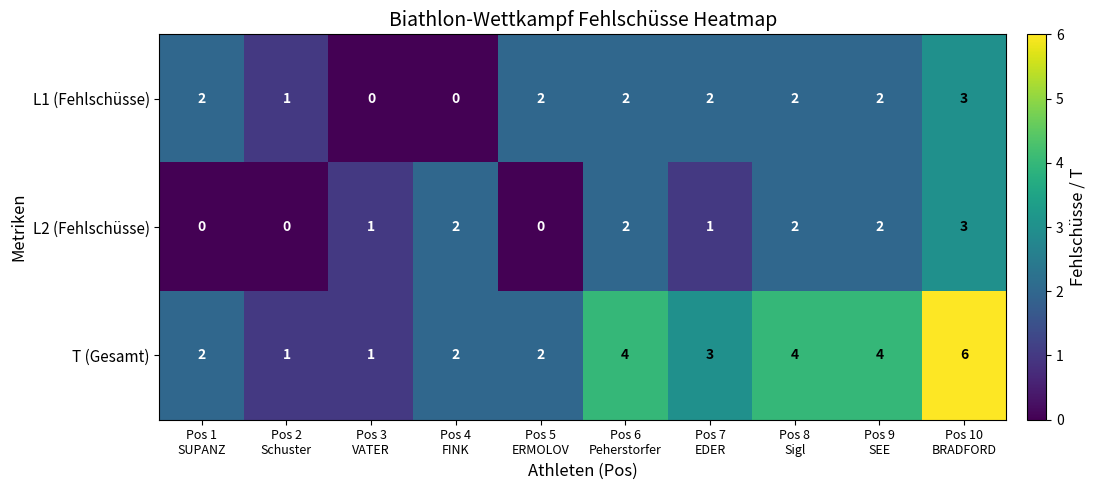

What is the difference between the highest and lowest values at Pos 2
Schuster?

1